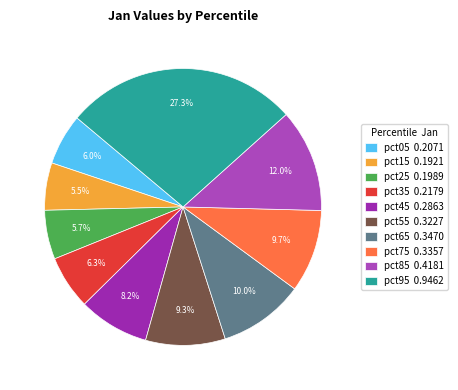

To the nearest percent, what percentage of the pie is pct25?

6%